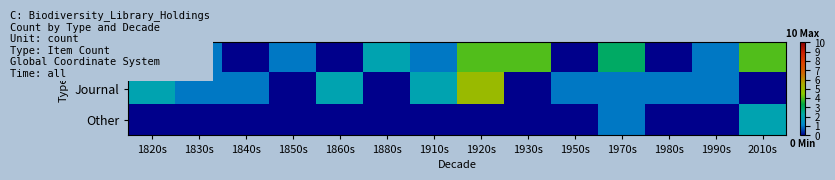

Reading left to right, list all the values displayed in this chart.

Book: 1820s=0	1830s=1	1840s=0	1850s=1	1860s=0	1880s=2	1910s=1	1920s=4	1930s=4	1950s=0	1970s=3	1980s=0	1990s=1	2010s=4
Journal: 1820s=2	1830s=1	1840s=1	1850s=0	1860s=2	1880s=0	1910s=2	1920s=5	1930s=0	1950s=1	1970s=1	1980s=1	1990s=1	2010s=0
Other: 1820s=0	1830s=0	1840s=0	1850s=0	1860s=0	1880s=0	1910s=0	1920s=0	1930s=0	1950s=0	1970s=1	1980s=0	1990s=0	2010s=2